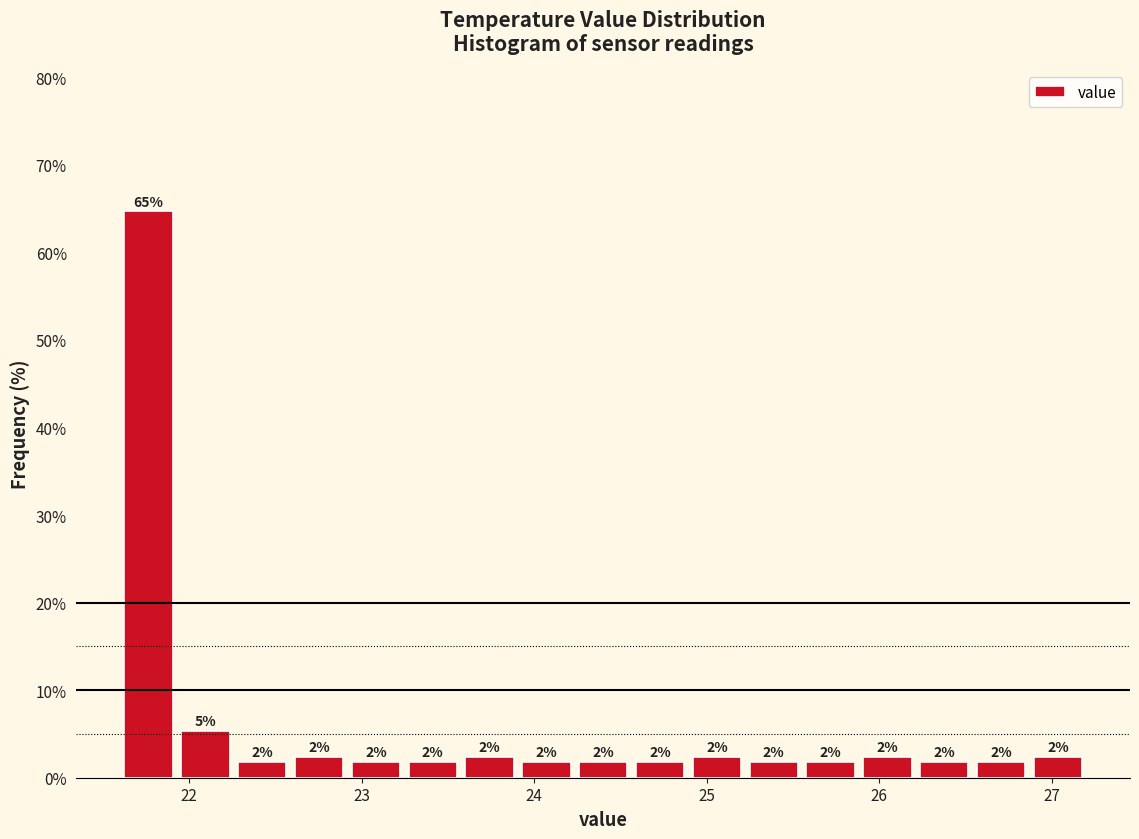

Around what value on the x-axis is the tallest bar? Give the approximate position of its centre, as read against the axis.

21.8